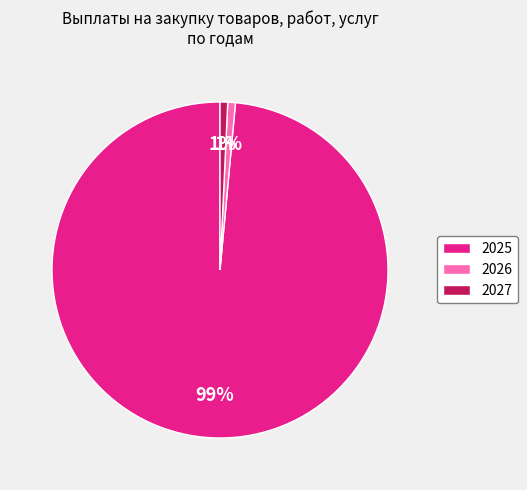

Count the number of slices in the pie.

3